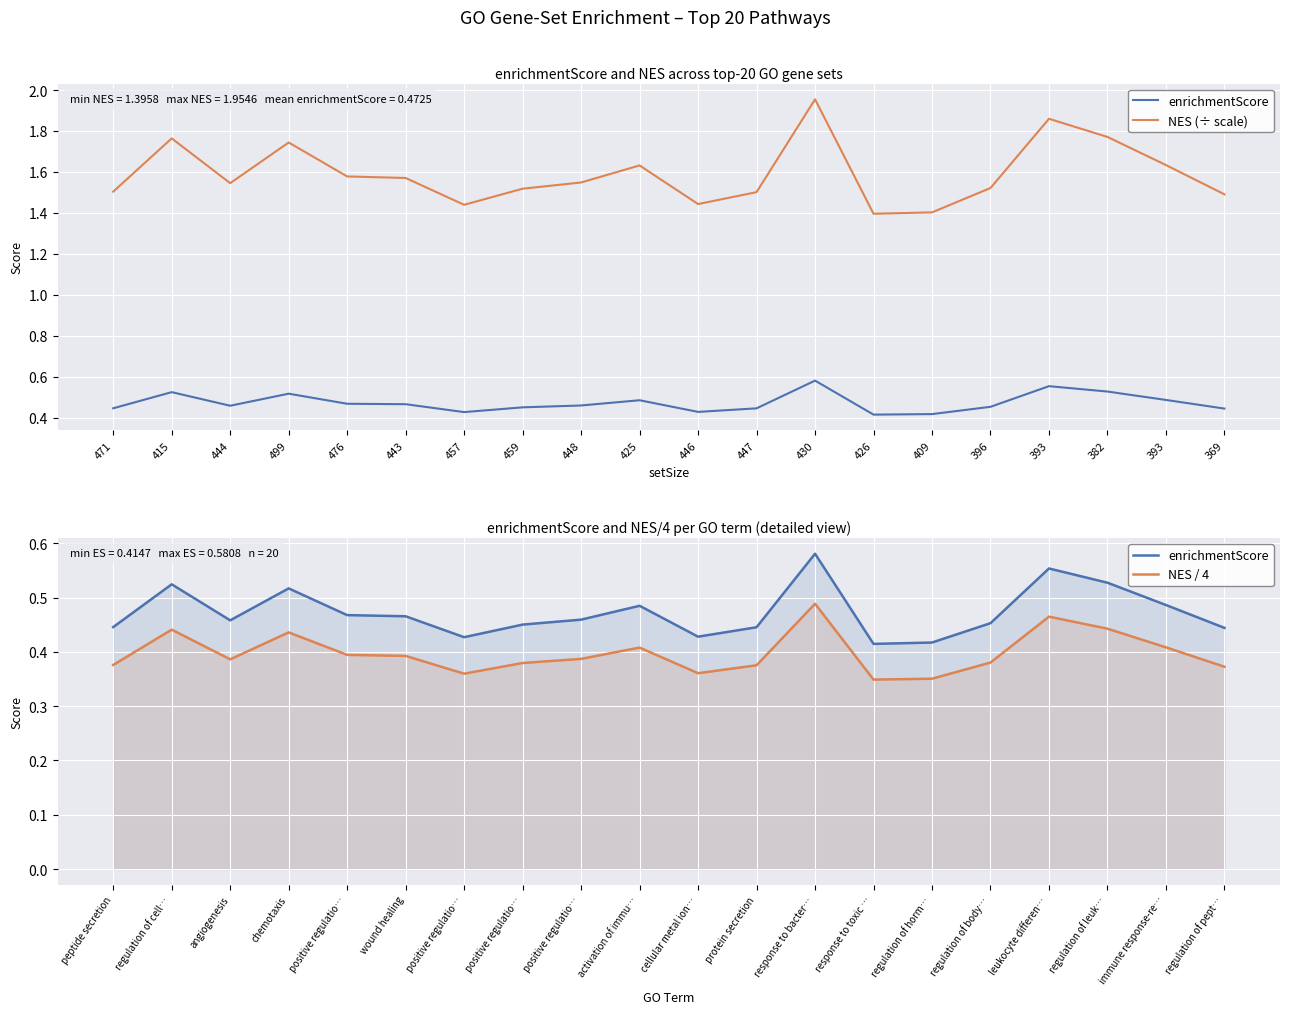

Between positive regulatio… and regulation of horm…, which is larger?

positive regulatio…